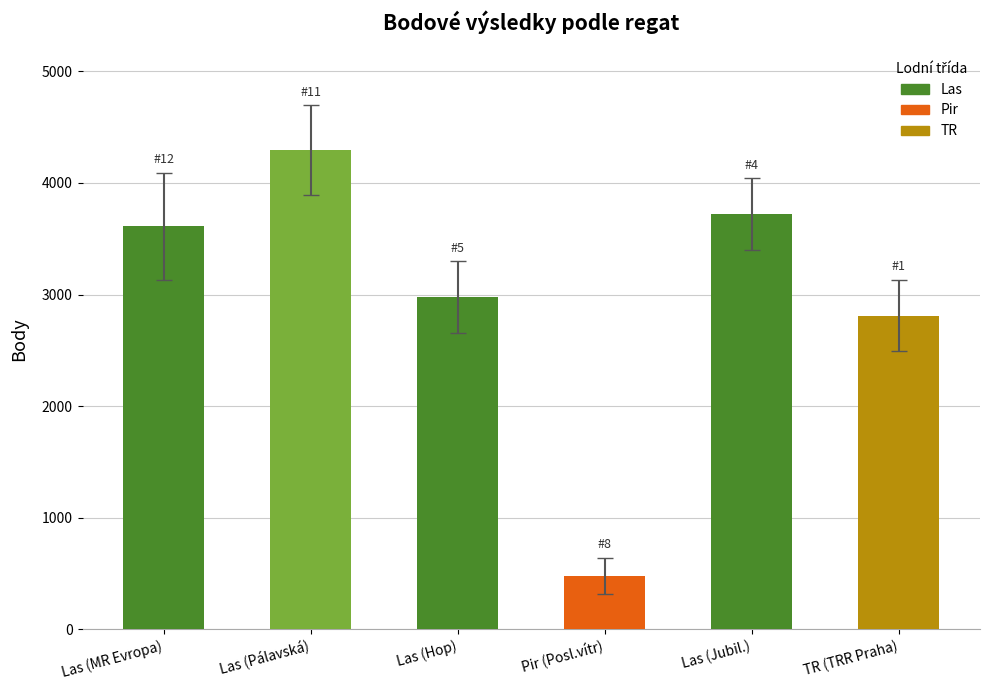

Does the chart contain any negative values?

No